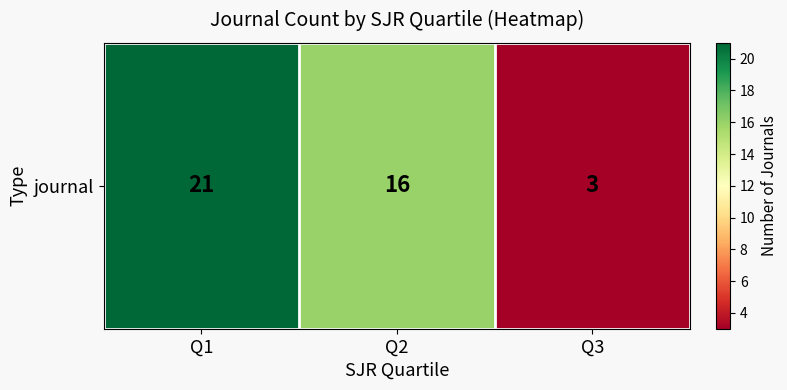

True or false: the data shows 3 at Q3.

True